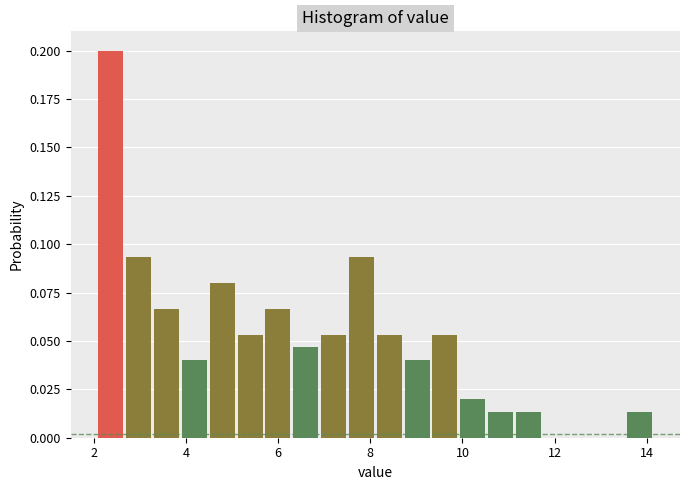

Read against the x-axis, roughly where is the centre of the tallest bar?

2.4